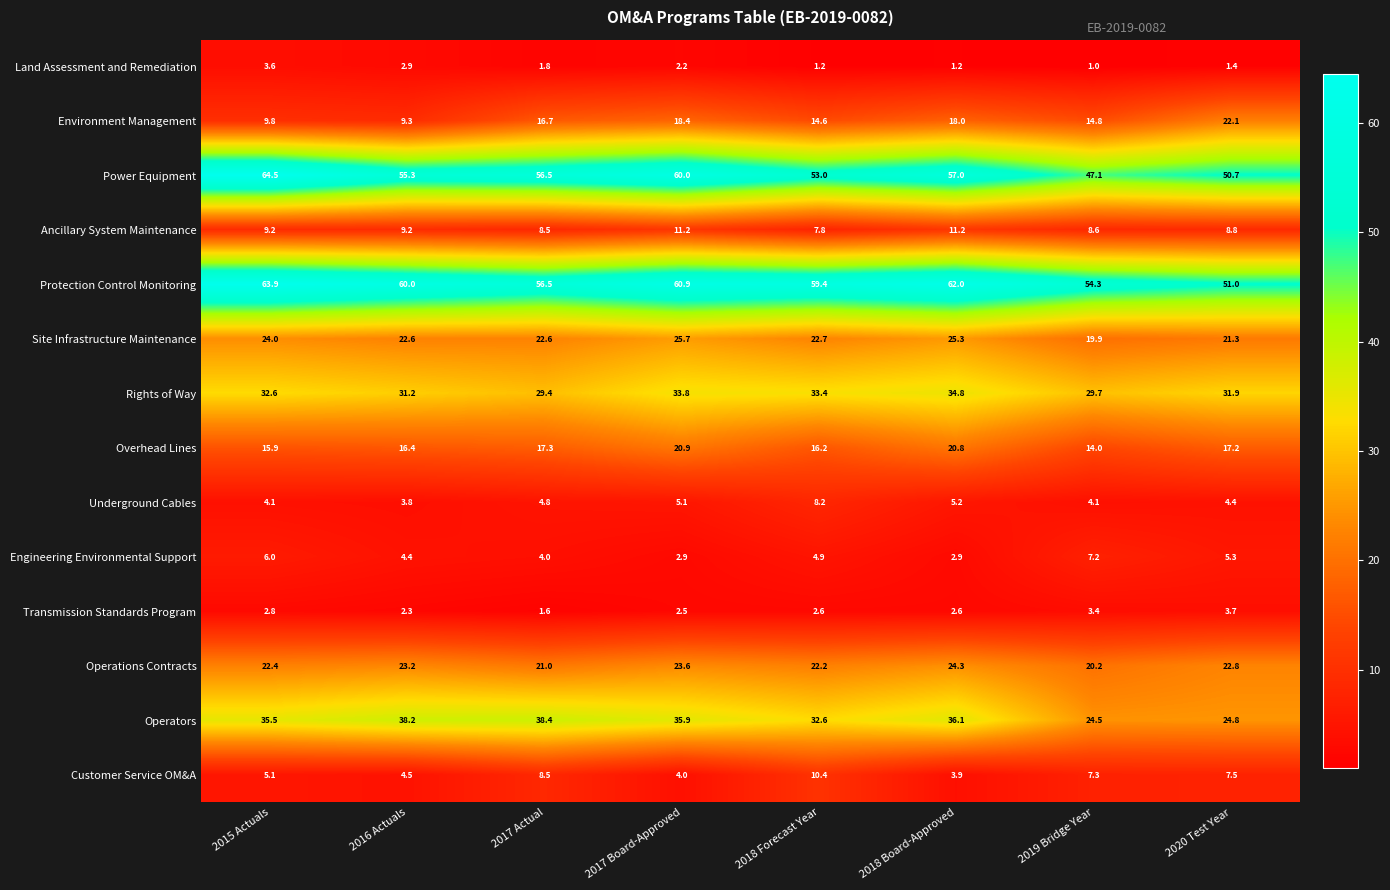

What is the sum of all Site Infrastructure Maintenance values?

184.1